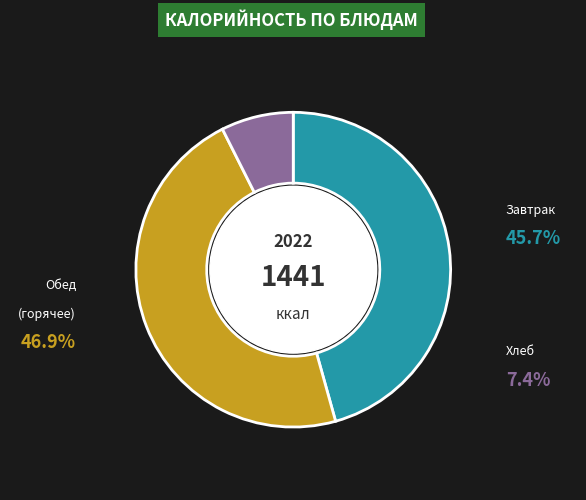

Does any single category account for the majority?

No